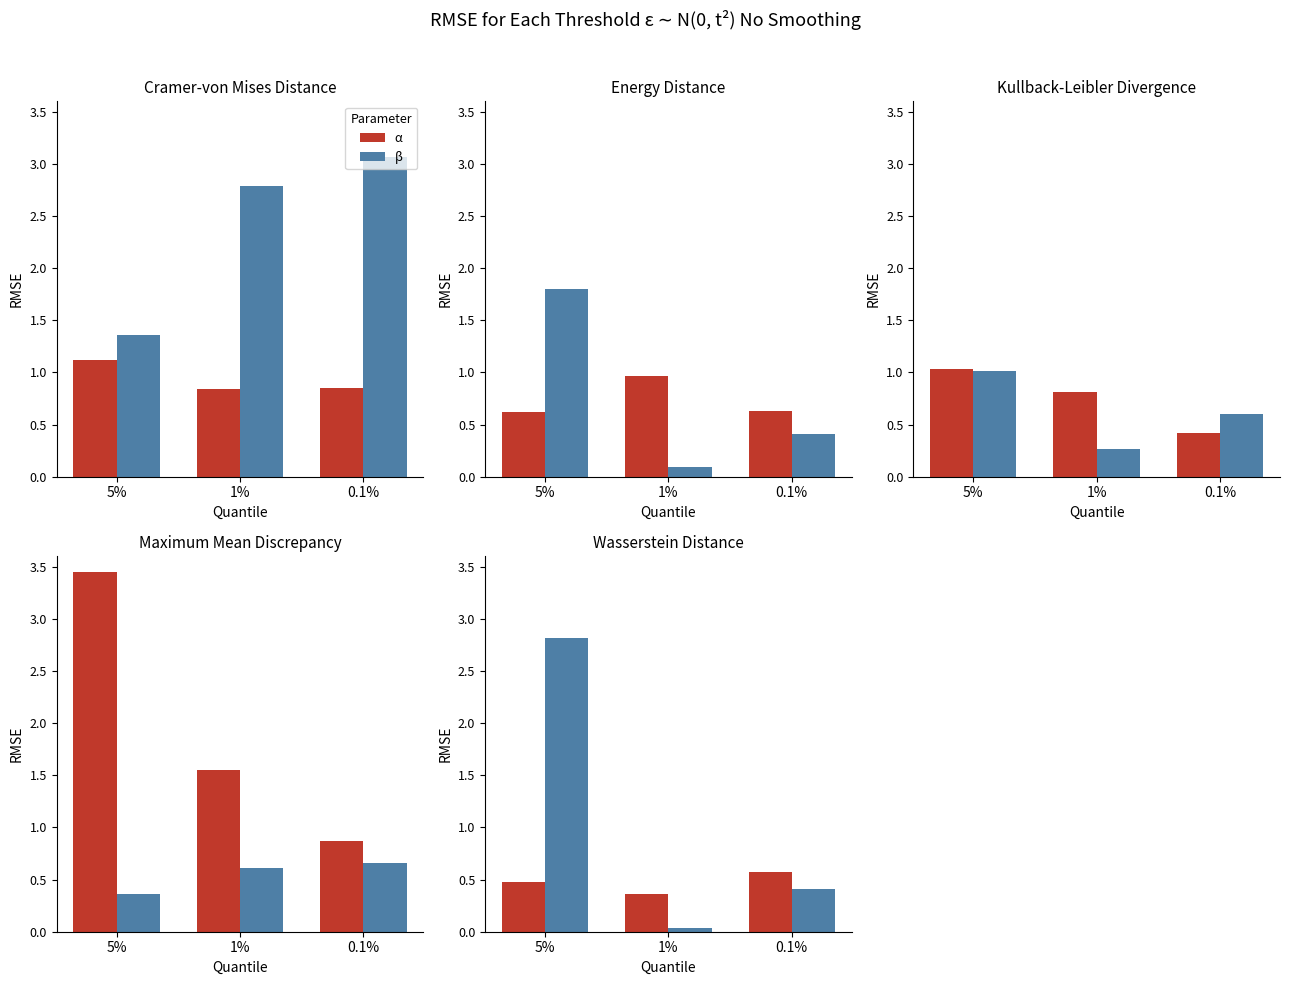

What is the spread (max minus min) of values at 0.1%?

0.2